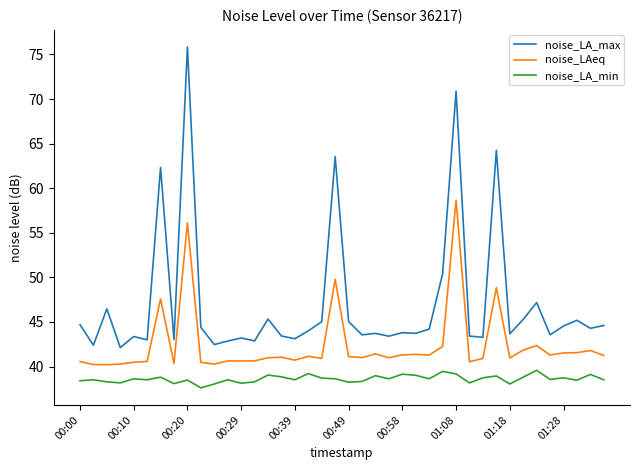

Which series has the widest spread of values?

noise_LA_max